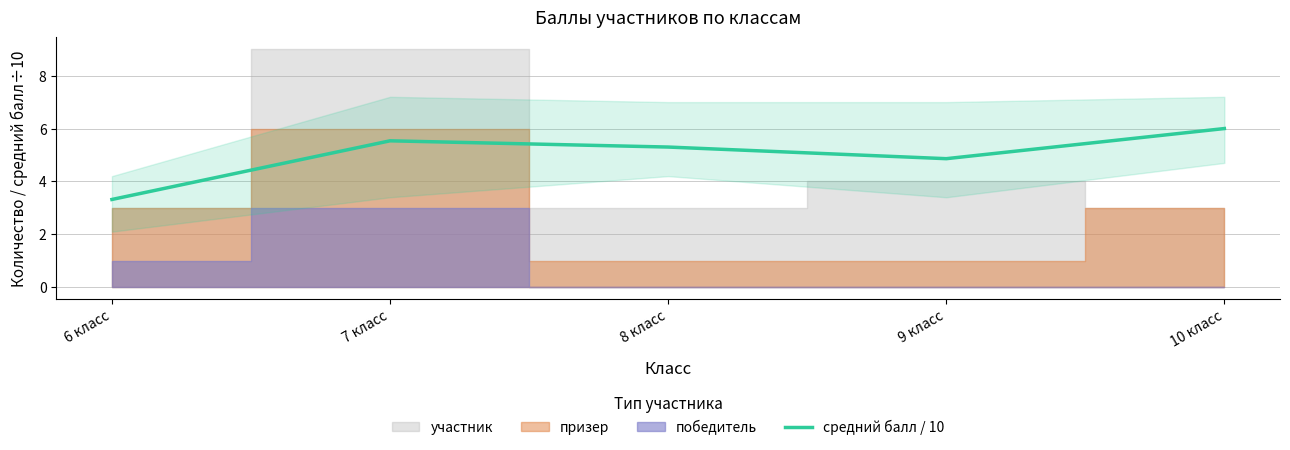

What is the minimum value for средний балл / 10?

3.3